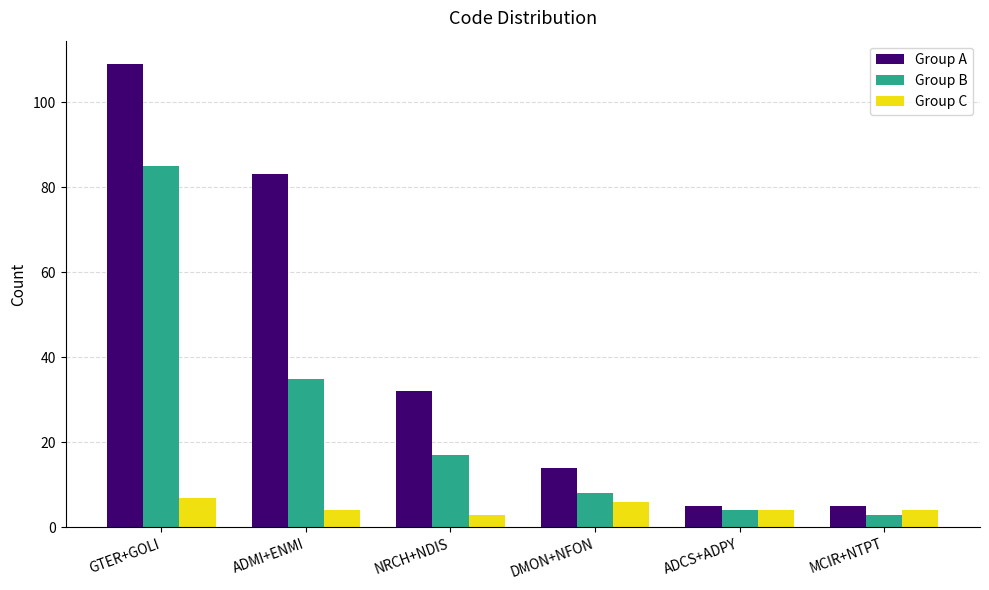

What position from the right is ADCS+ADPY?

2